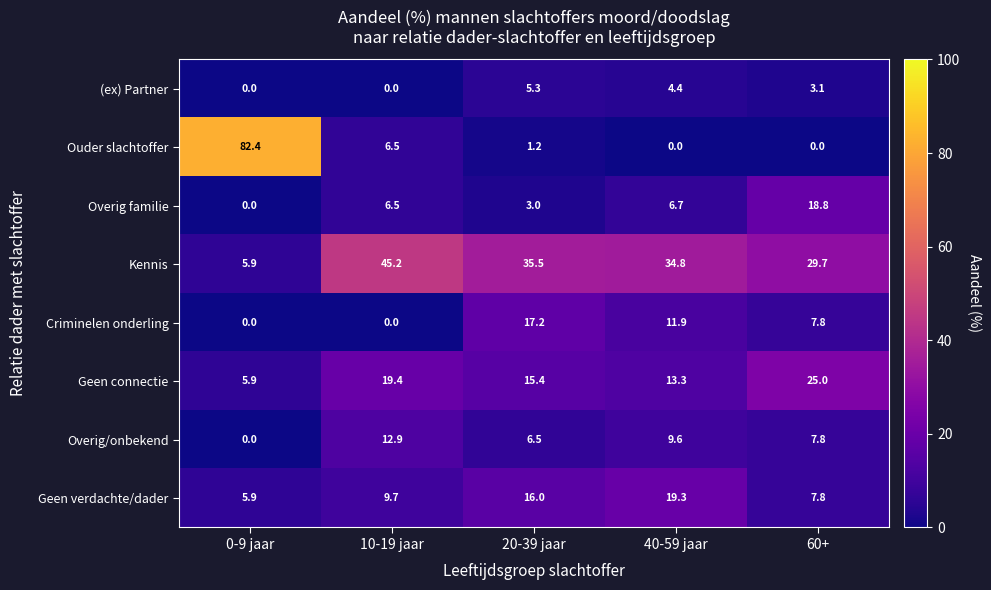

Count the number of categories in the chart.

5